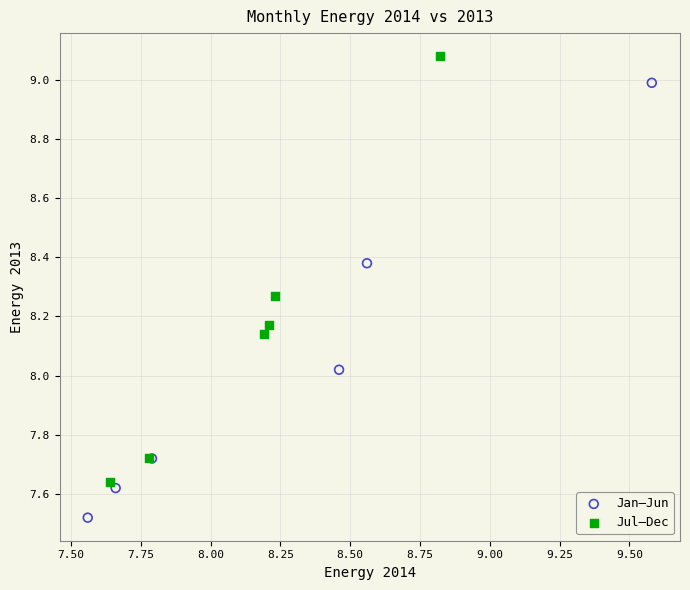

Which series contains the lowest Y value?

Jan–Jun